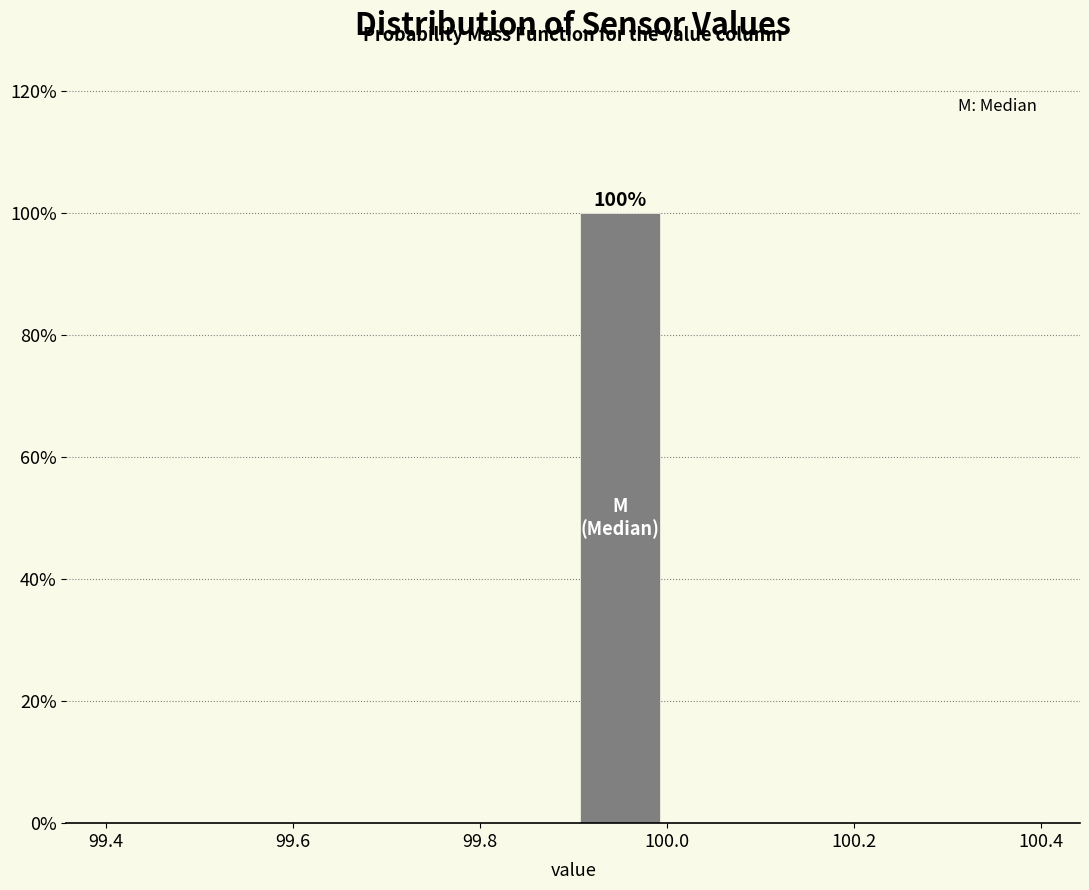

Which range on the x-axis has the tallest bar?

99.9 to 100.0